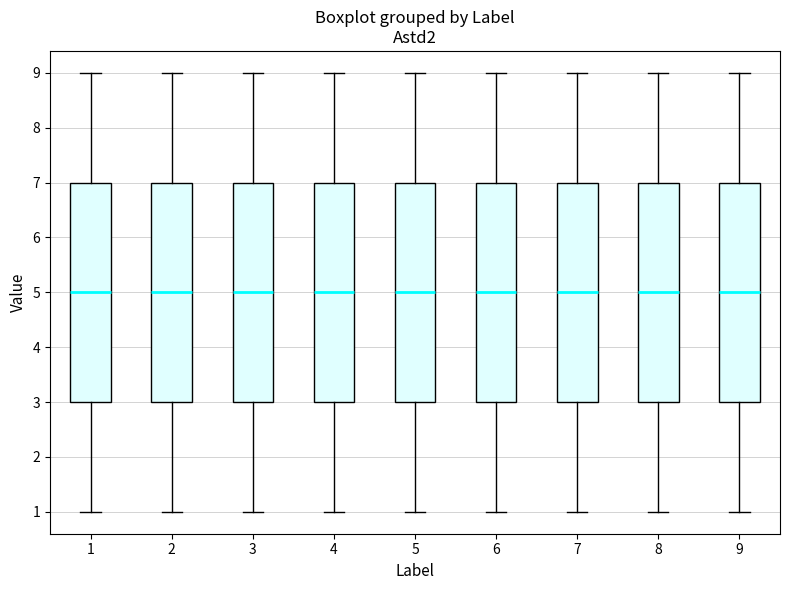

Reading left to right, transcribe this box plot: for each box, give where its median line is, the range the box spans, and where its two whiskers end, as read against the y-axis. The values are not printed on the chart, so give them approximately, as read against the axis.

1: median 5, box 3 to 7, whiskers 1 to 9
2: median 5, box 3 to 7, whiskers 1 to 9
3: median 5, box 3 to 7, whiskers 1 to 9
4: median 5, box 3 to 7, whiskers 1 to 9
5: median 5, box 3 to 7, whiskers 1 to 9
6: median 5, box 3 to 7, whiskers 1 to 9
7: median 5, box 3 to 7, whiskers 1 to 9
8: median 5, box 3 to 7, whiskers 1 to 9
9: median 5, box 3 to 7, whiskers 1 to 9